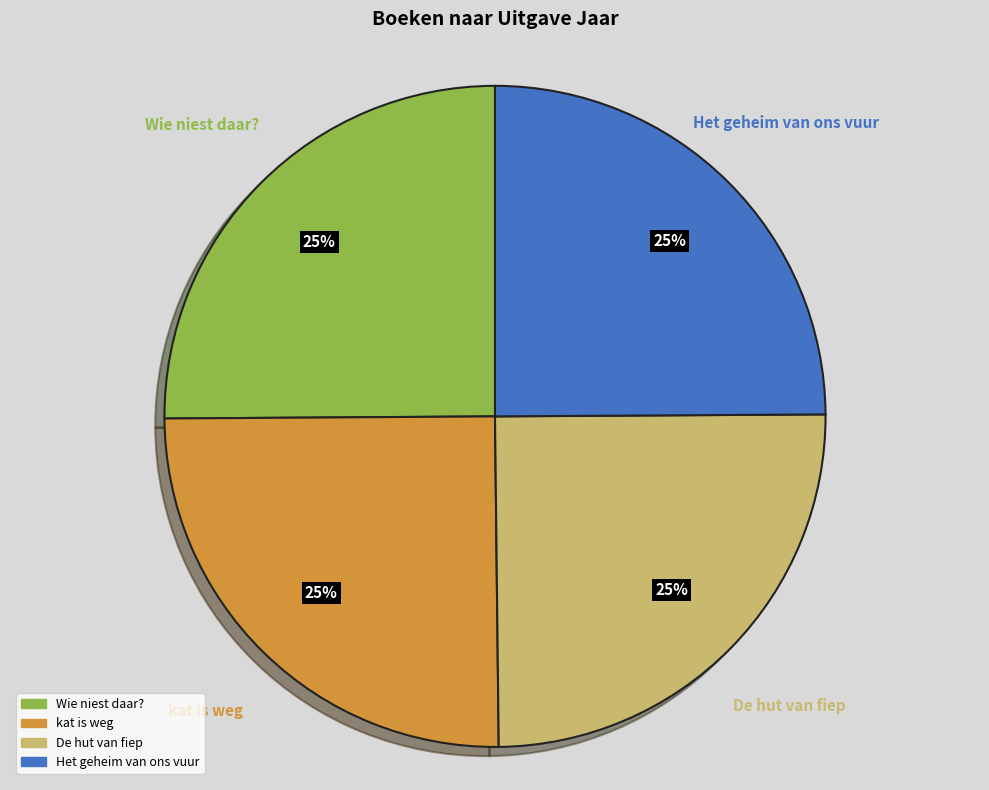

How many segments does this pie chart have?

4